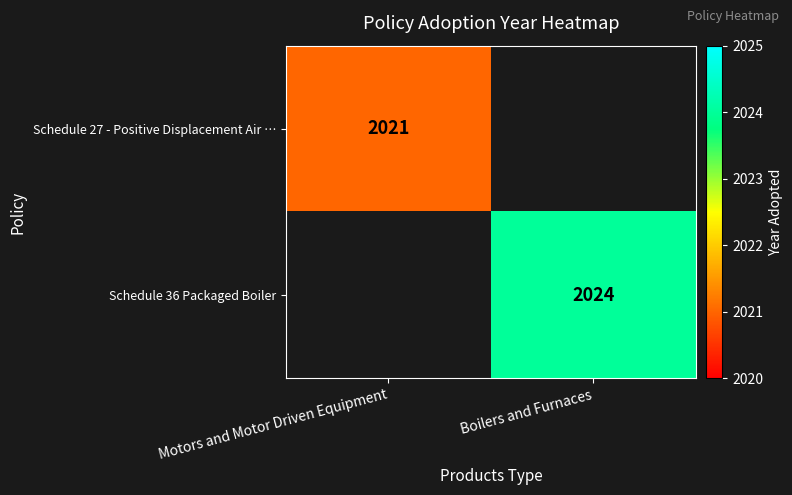

Between Motors and Motor Driven Equipment and Boilers and Furnaces, which is larger?

Boilers and Furnaces